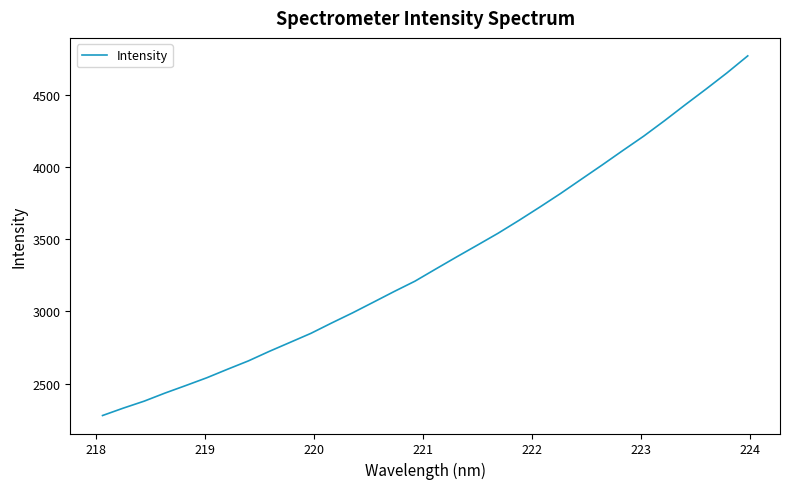

What is the minimum value shown in the chart?

2280.3